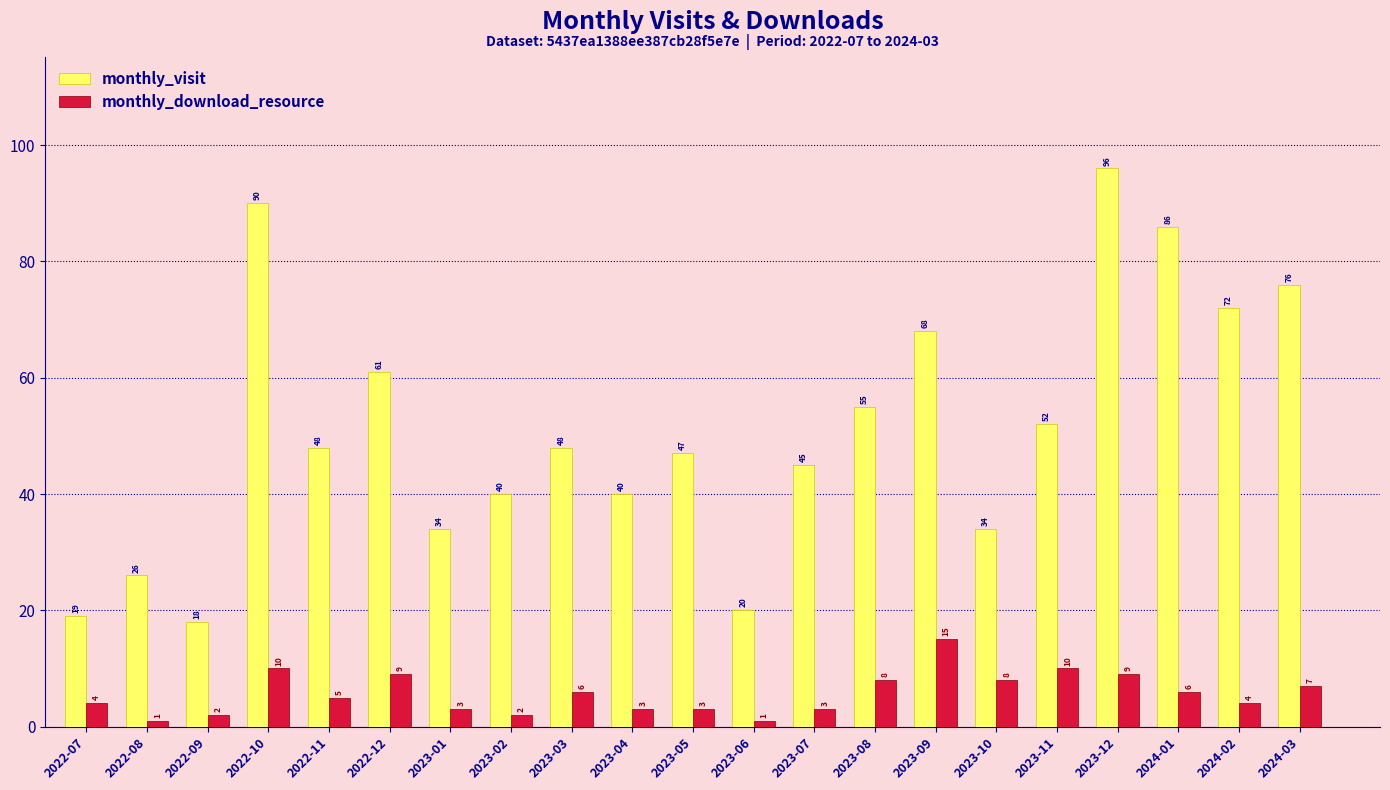

The monthly_download_resource series shows 3 at 2023-05. True or false?

True